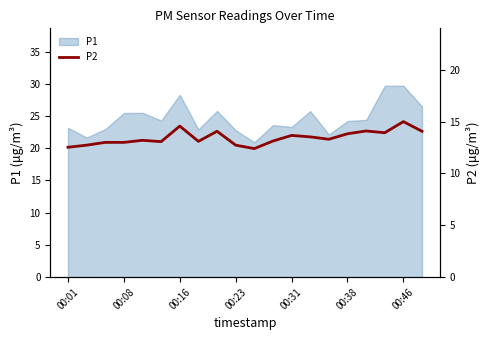

True or false: there are more than 1 points higher than both neighbors.

True